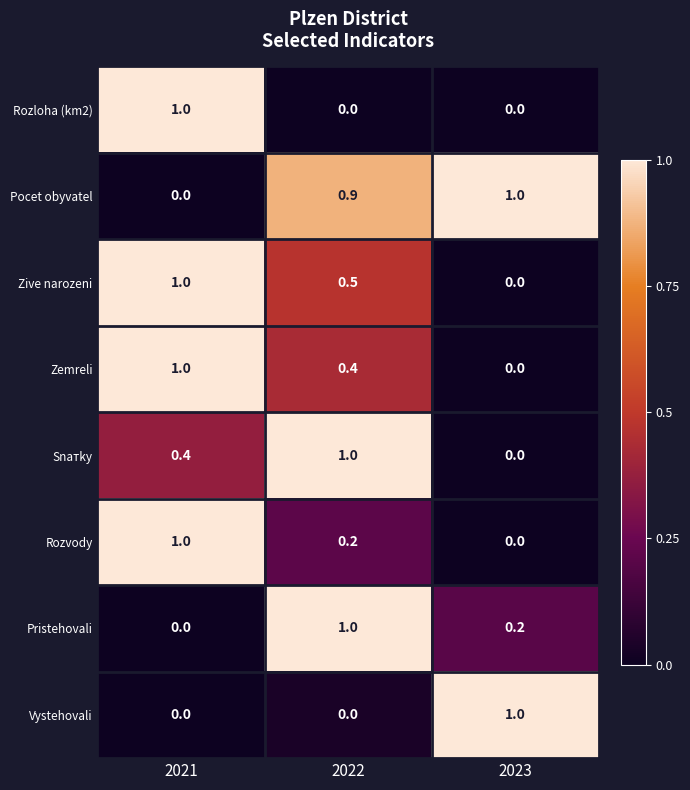

What is the difference between the highest and lowest values at 2022?

1.0